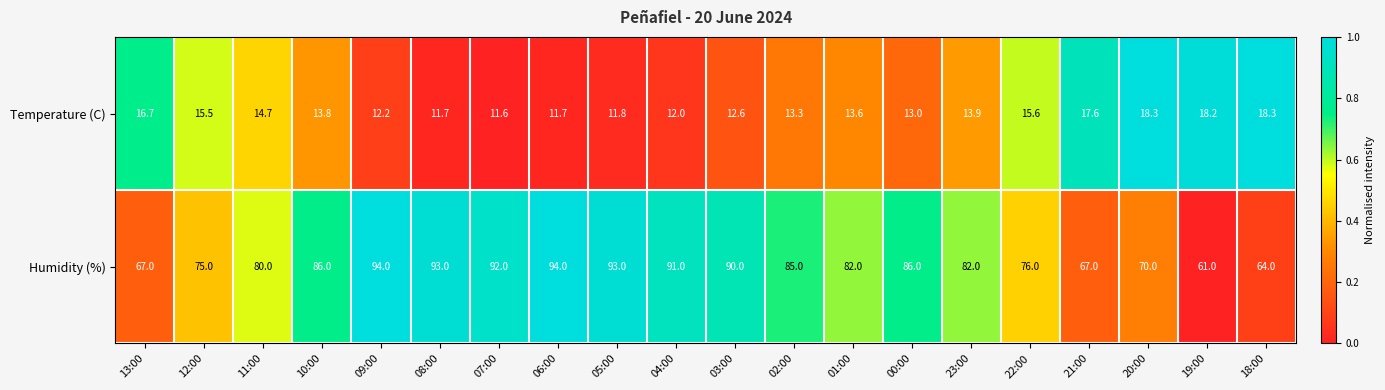

What is the difference between the Temperature (C) values at 09:00 and 02:00?

1.1